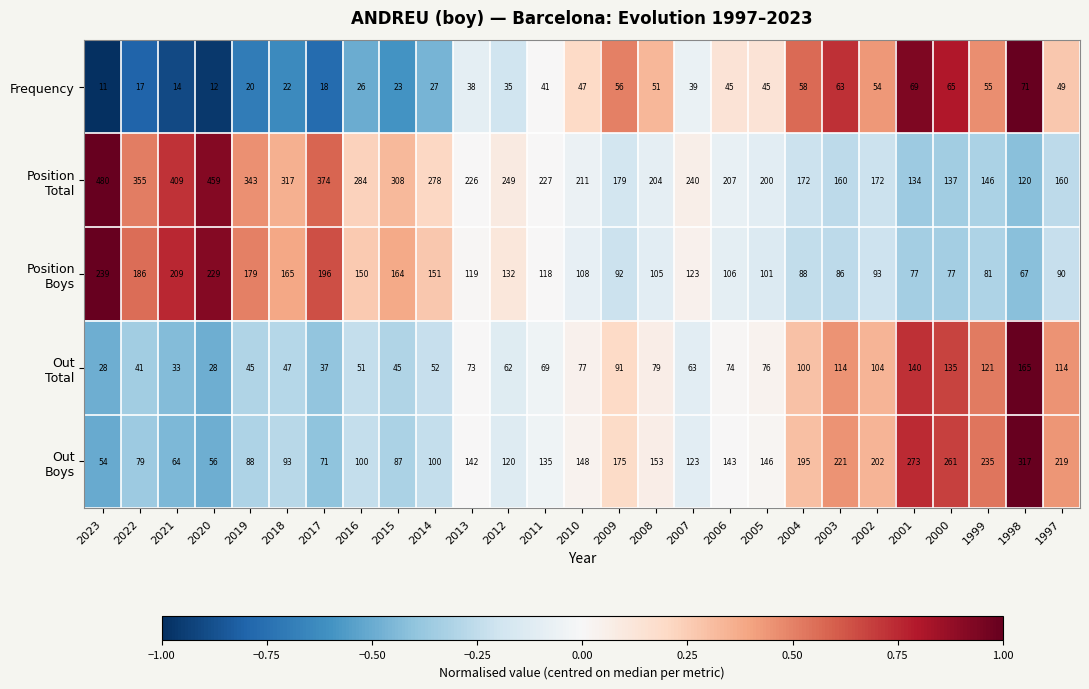

What is the difference between the highest and lowest values at 2004?

137